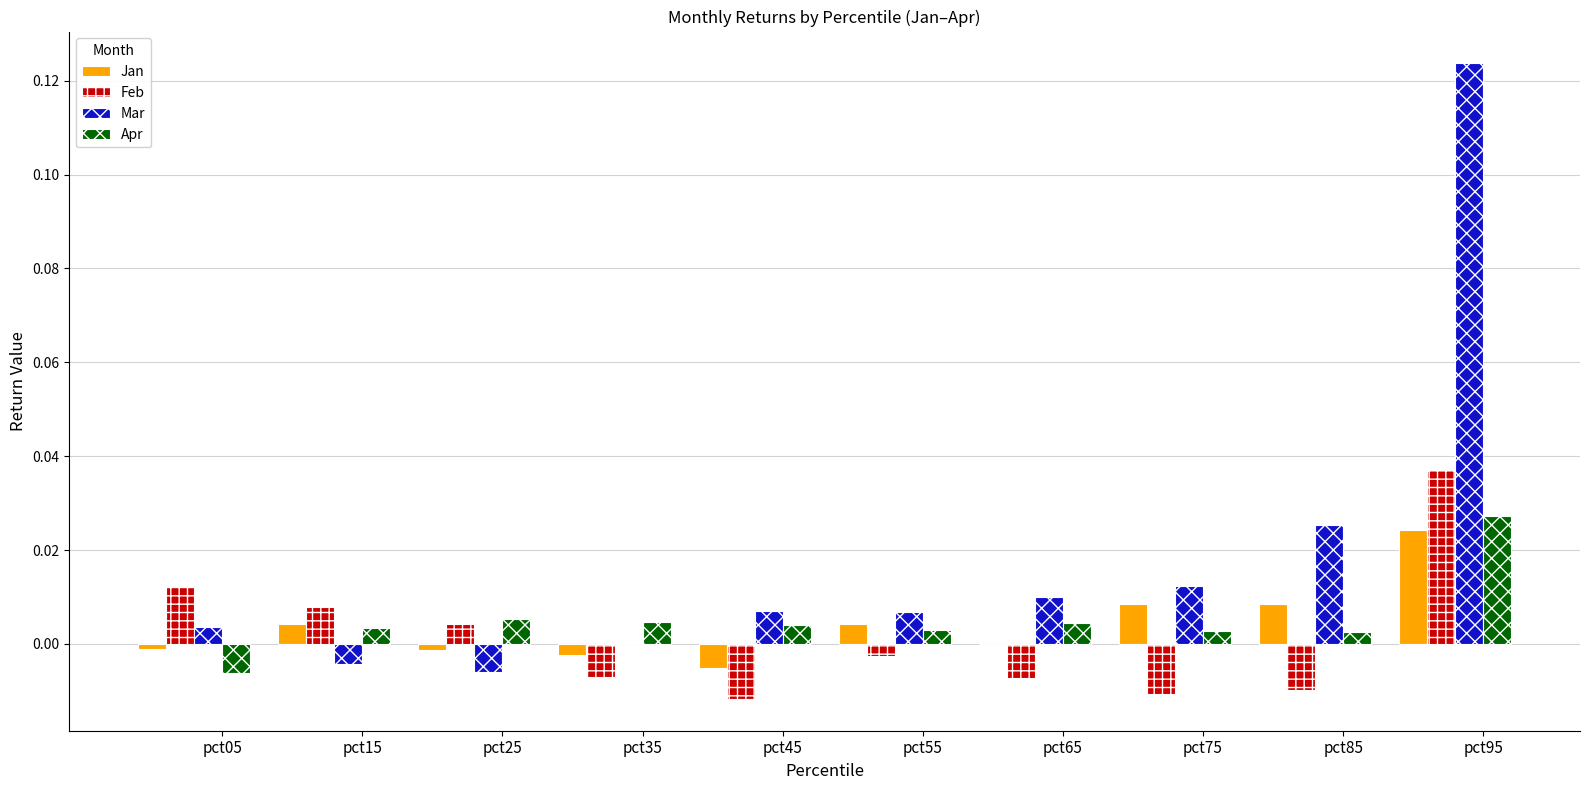

Which category has the highest value in the Mar series?

pct95